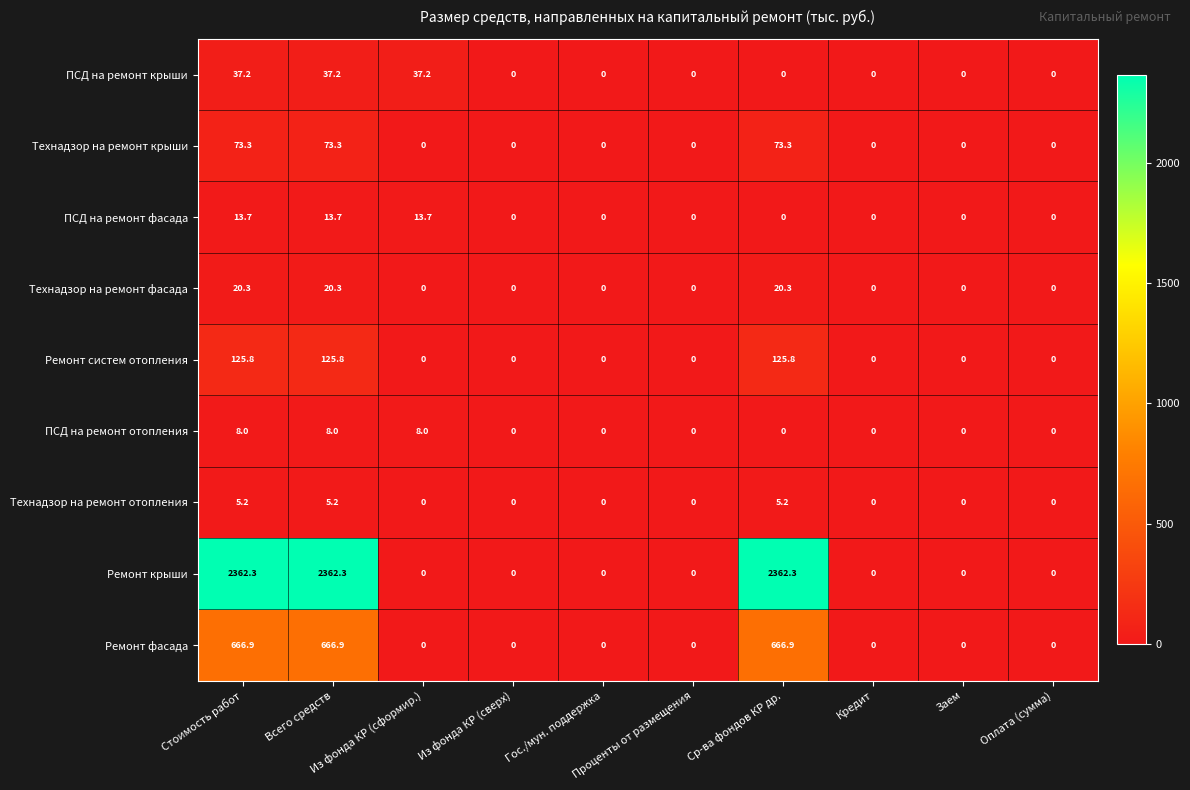

List the series in order of their peak value, highest first.

Ремонт крыши, Ремонт фасада, Ремонт систем отопления, Технадзор на ремонт крыши, ПСД на ремонт крыши, Технадзор на ремонт фасада, ПСД на ремонт фасада, ПСД на ремонт отопления, Технадзор на ремонт отопления